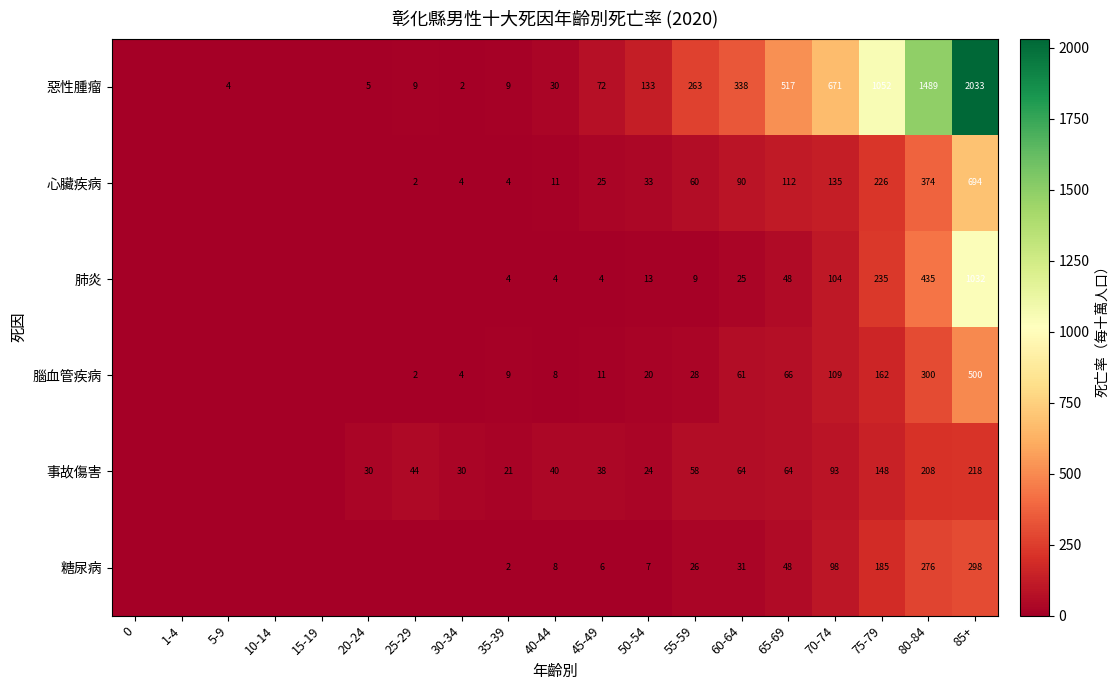

True or false: 事故傷害 has a value of 12 at 20-24.

False